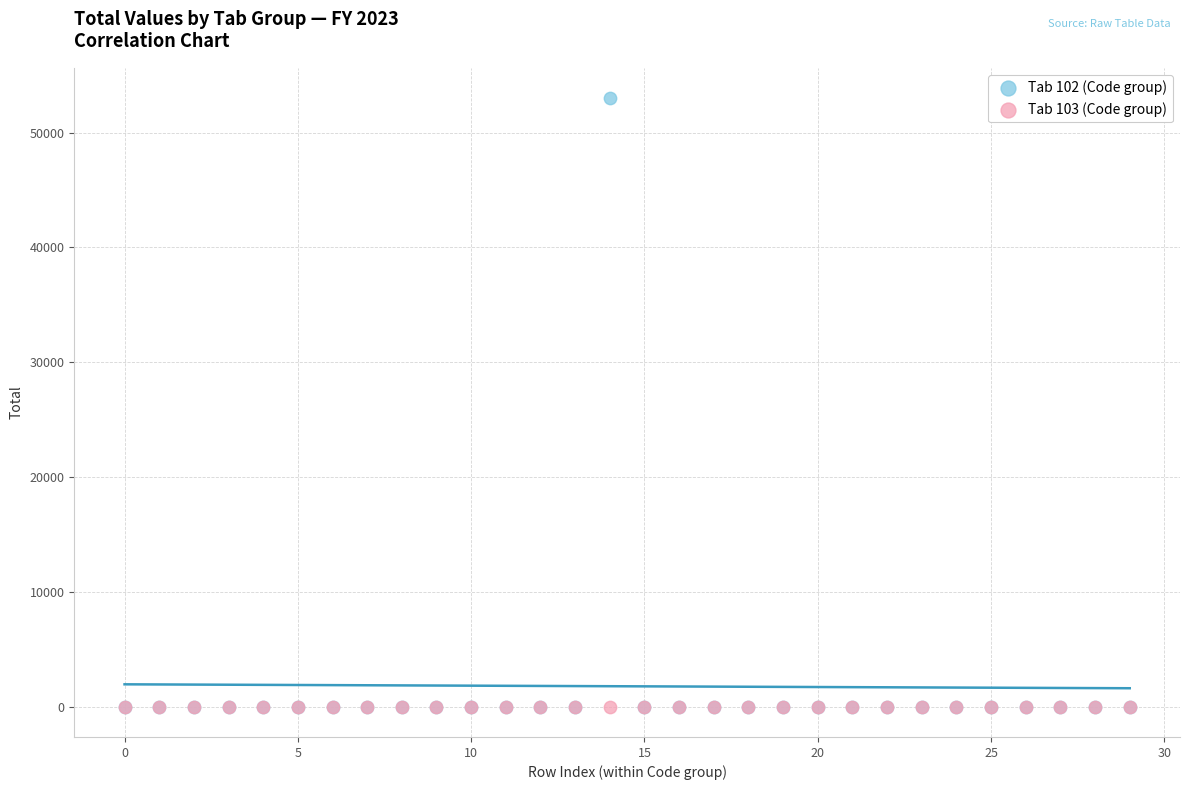

Which series contains the highest Y value?

Tab 102 (Code group)